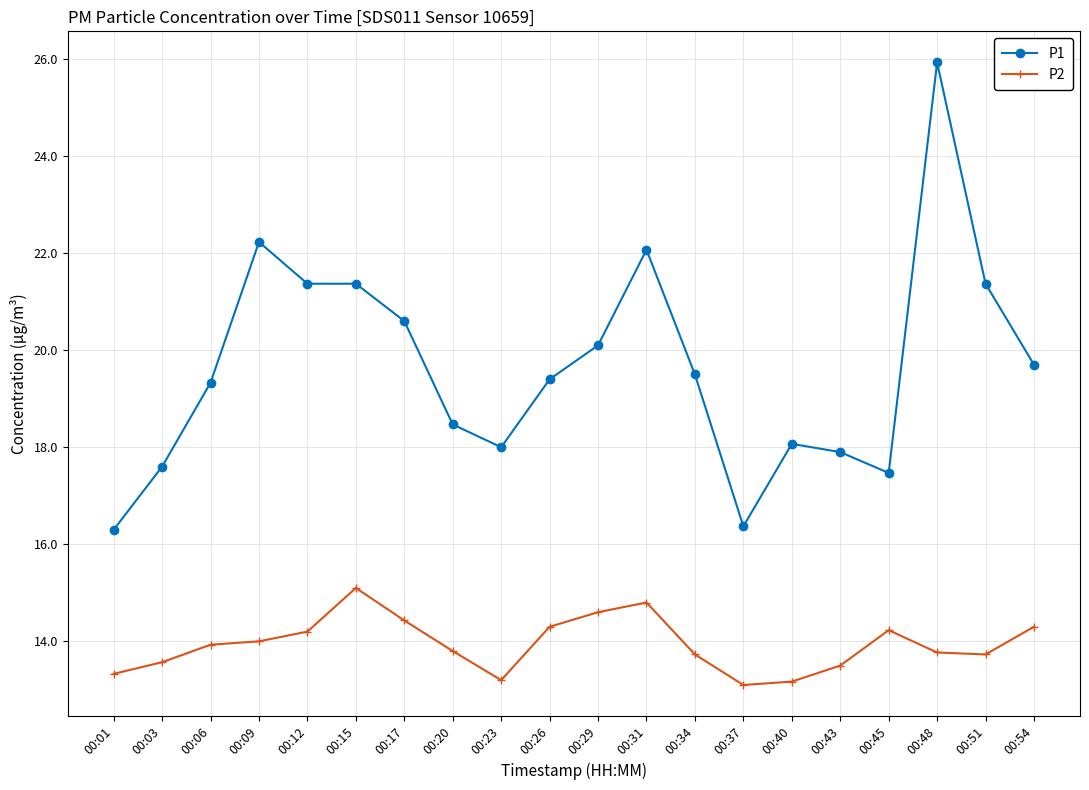

Rank the series by their maximum value, from highest to lowest.

P1, P2